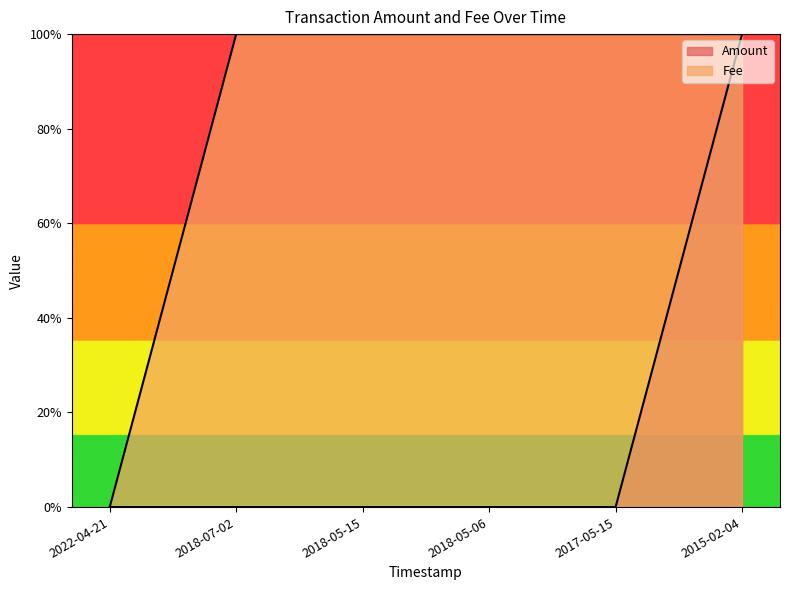

At how many categories does at least one series exceed 0?

6